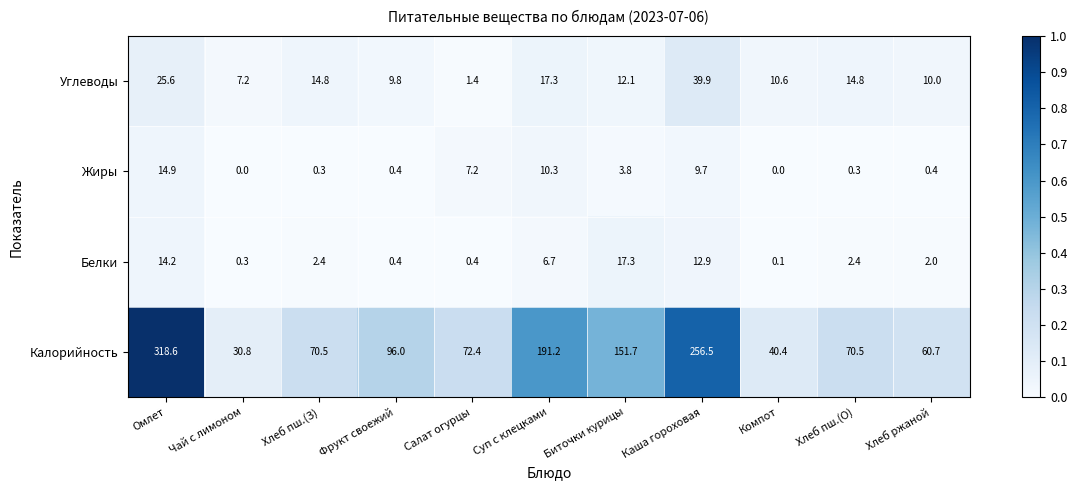

What is the maximum value for Жиры?

14.9